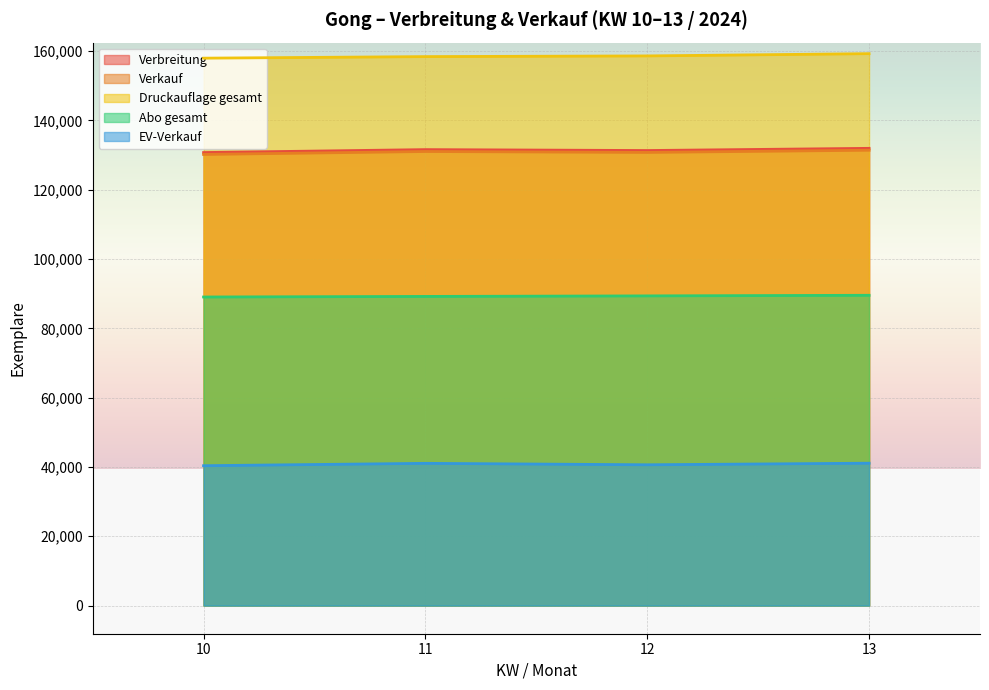

True or false: Abo gesamt and Verkauf cross at least once.

False